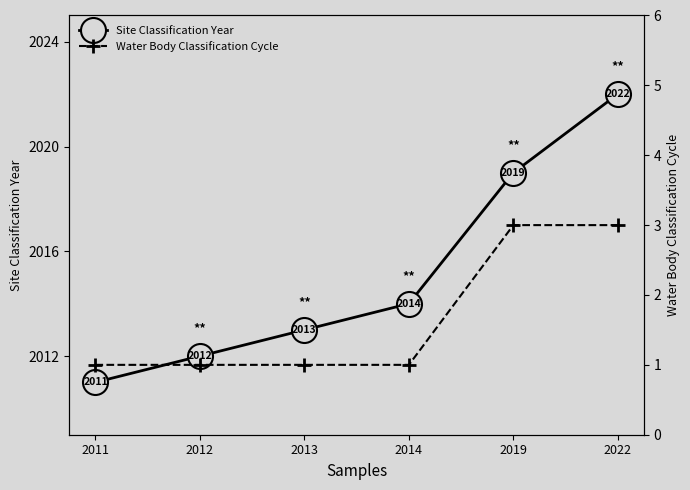

How many lines are shown in the chart?

2